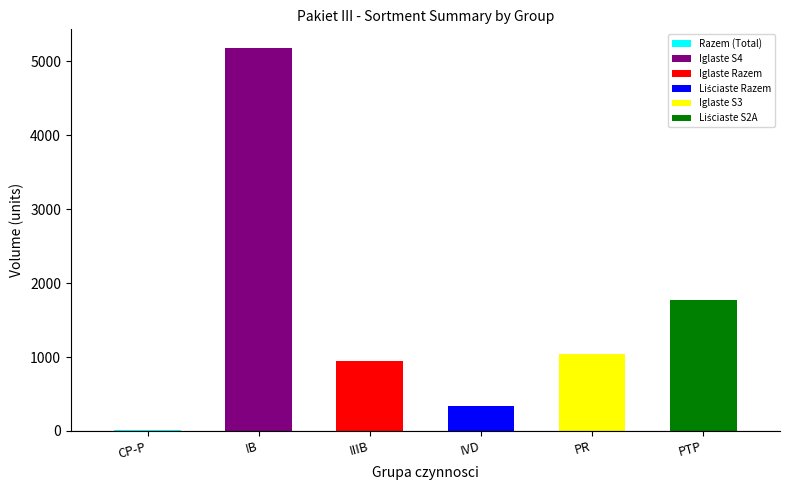

Reading left to right, list all the values displayed in this chart.

CP-P=9	IB=5176	IIIB=943	IVD=341	PR=1045	PTP=1765